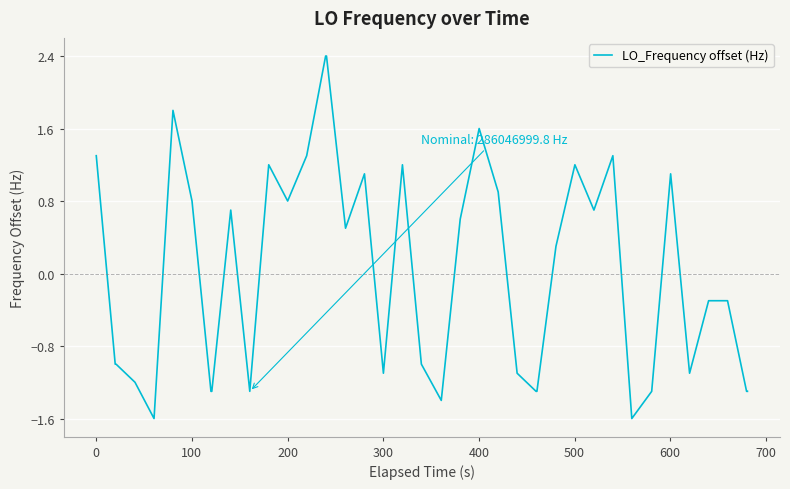

What is the greatest value displayed?

2.4